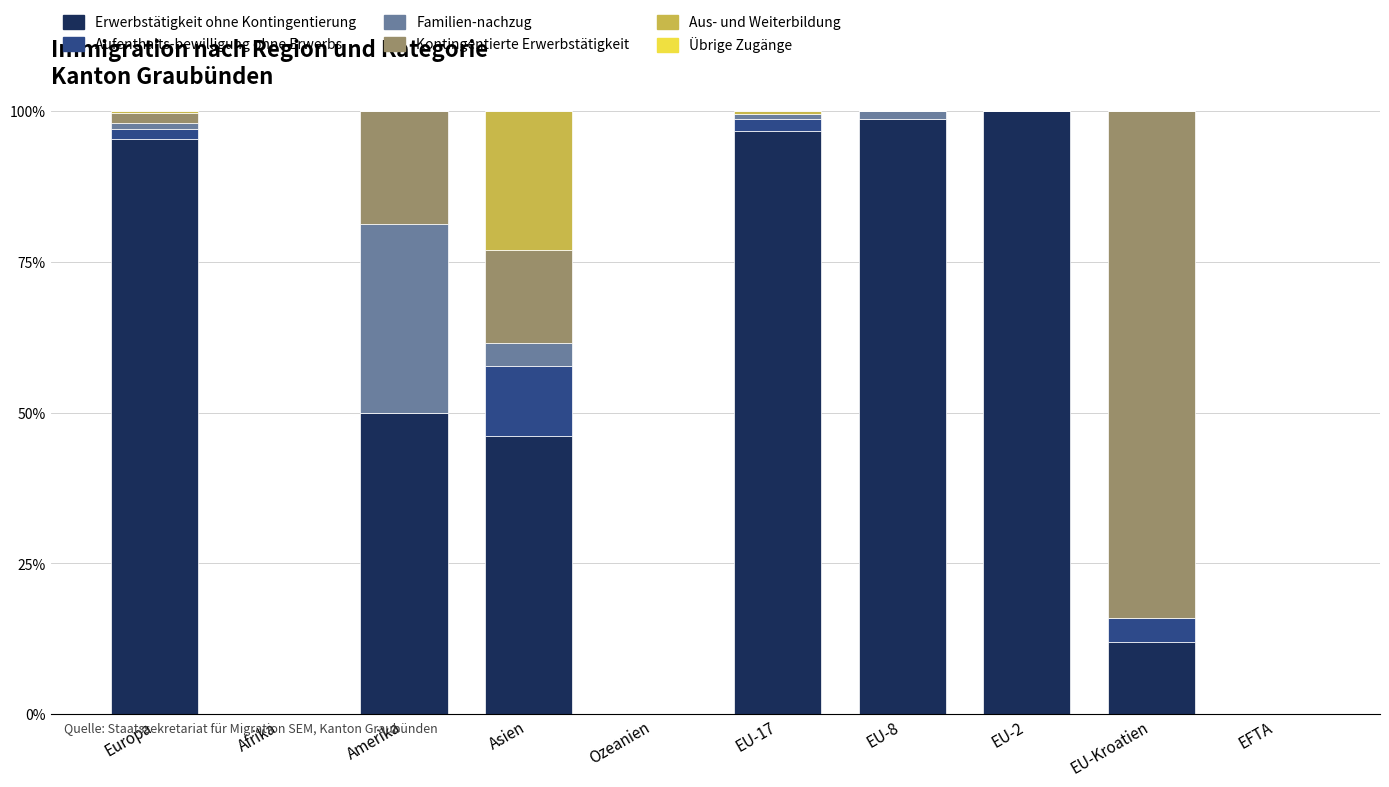

What is the total value across all series at Amerika?

100.0